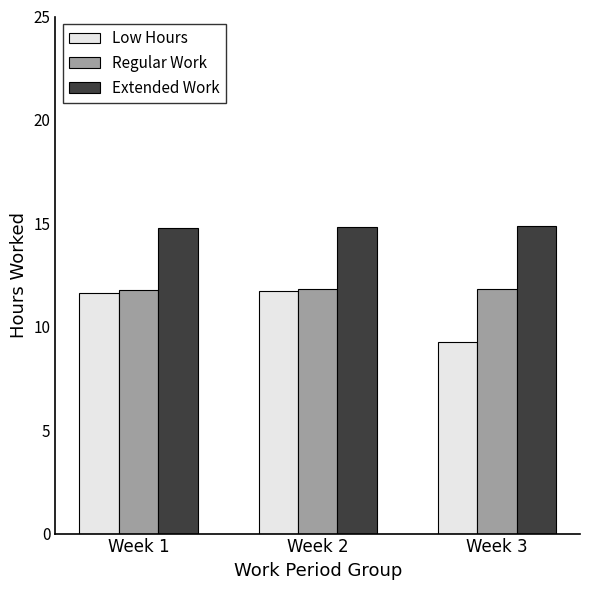

True or false: Low Hours has a value of 20.0 at Week 1.

False